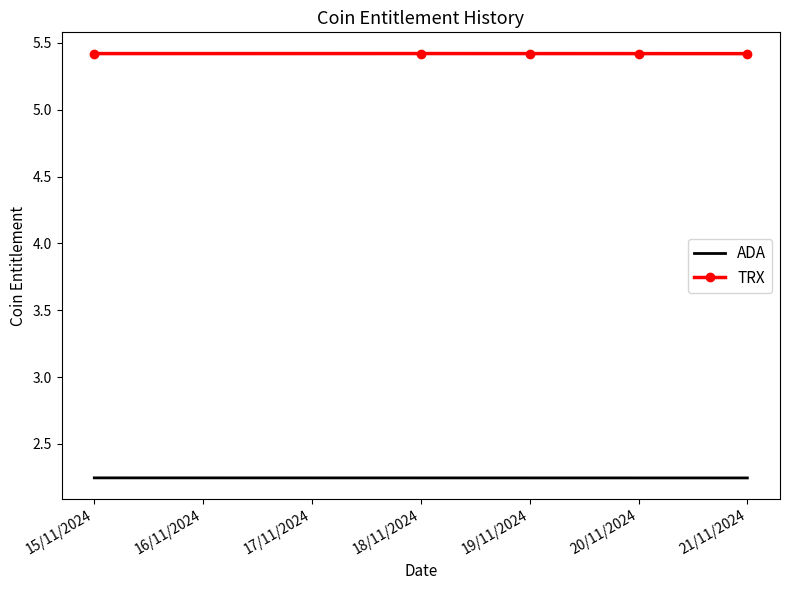

Is it true that ADA equals 1.5 at 19/11/2024?

False